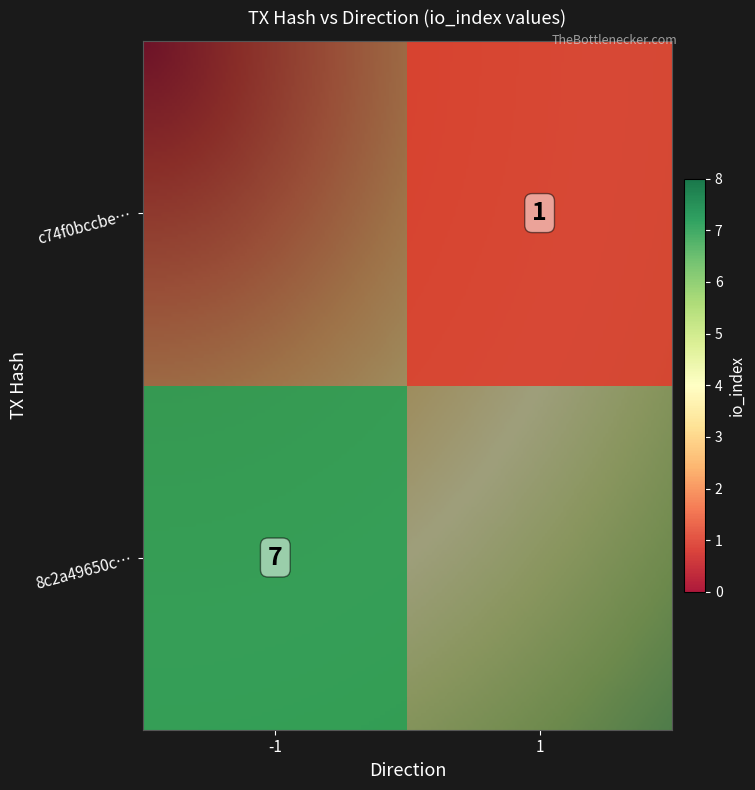

How many positive values does the 8c2a49650c1fd9858d5316f35a61e354ac6e280 series have?

1